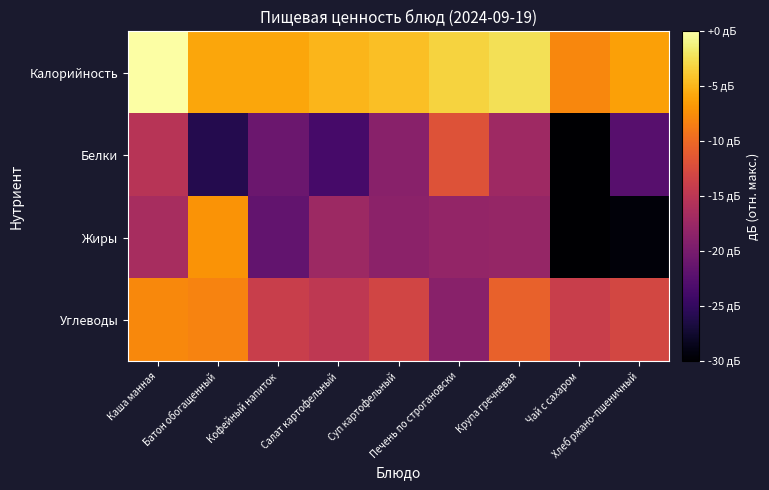

Reading left to right, list all the values displayed in this chart.

Калорийность: Каша манная=0.0	Батон обогащенный=-5.9	Кофейный напиток=-5.9	Салат картофельный=-5.0	Суп картофельный=-4.3	Печень по строгановски=-3.2	Крупа гречневая=-2.4	Чай с сахаром=-7.9	Хлеб ржано-пшеничный=-6.3
Белки: Каша манная=-15.3	Батон обогащенный=-25.9	Кофейный напиток=-20.9	Салат картофельный=-23.6	Суп картофельный=-18.8	Печень по строгановски=-11.9	Крупа гречневая=-17.1	Чай с сахаром=-100.0	Хлеб ржано-пшеничный=-22.4
Жиры: Каша манная=-16.5	Батон обогащенный=-7.1	Кофейный напиток=-21.7	Салат картофельный=-17.3	Суп картофельный=-18.6	Печень по строгановски=-18.0	Крупа гречневая=-17.9	Чай с сахаром=-100.0	Хлеб ржано-пшеничный=-29.5
Углеводы: Каша манная=-7.8	Батон обогащенный=-8.1	Кофейный напиток=-13.9	Салат картофельный=-14.8	Суп картофельный=-13.2	Печень по строгановски=-18.8	Крупа гречневая=-10.6	Чай с сахаром=-13.9	Хлеб ржано-пшеничный=-13.0